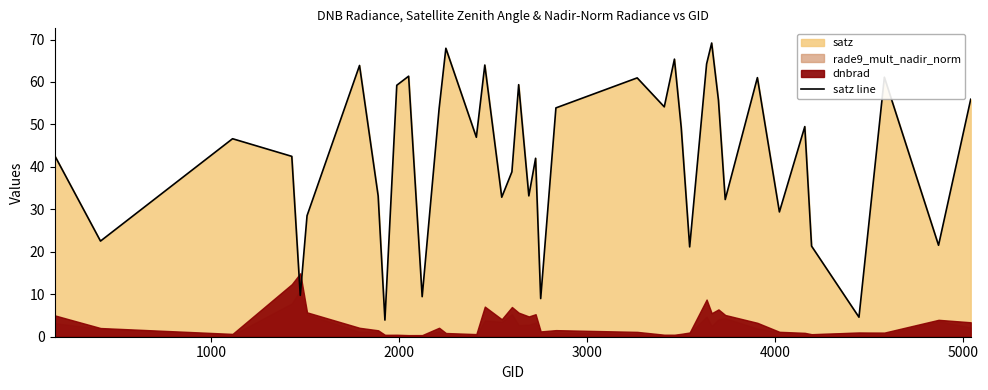

What is the difference between the second highest and minimum values?

64.0